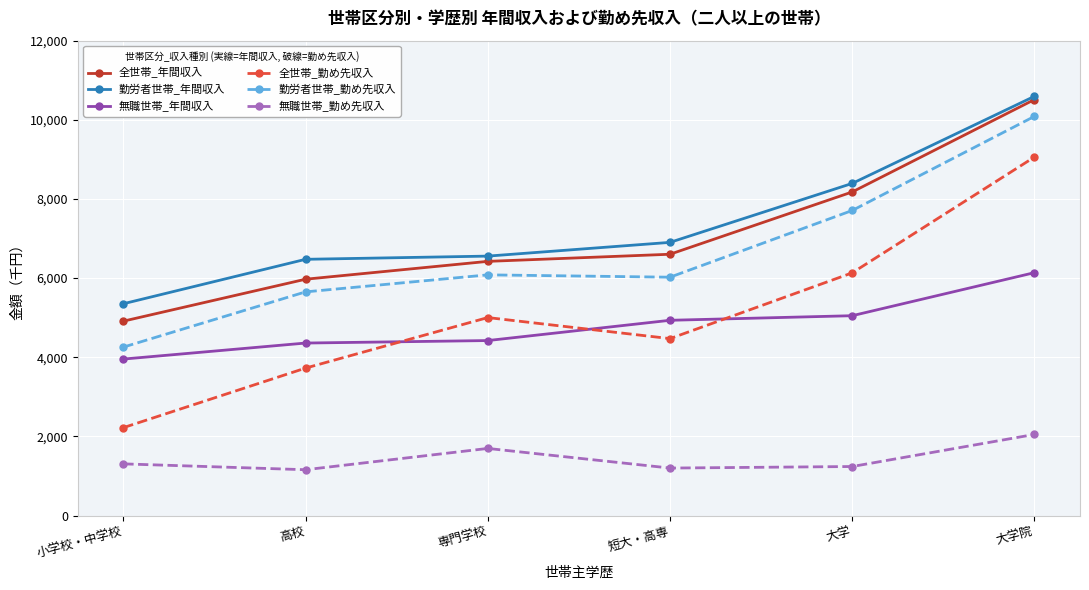

Is the value of 勤労者世帯_年間収入 at 大学 greater than the value of 無職世帯_年間収入 at 専門学校?

Yes